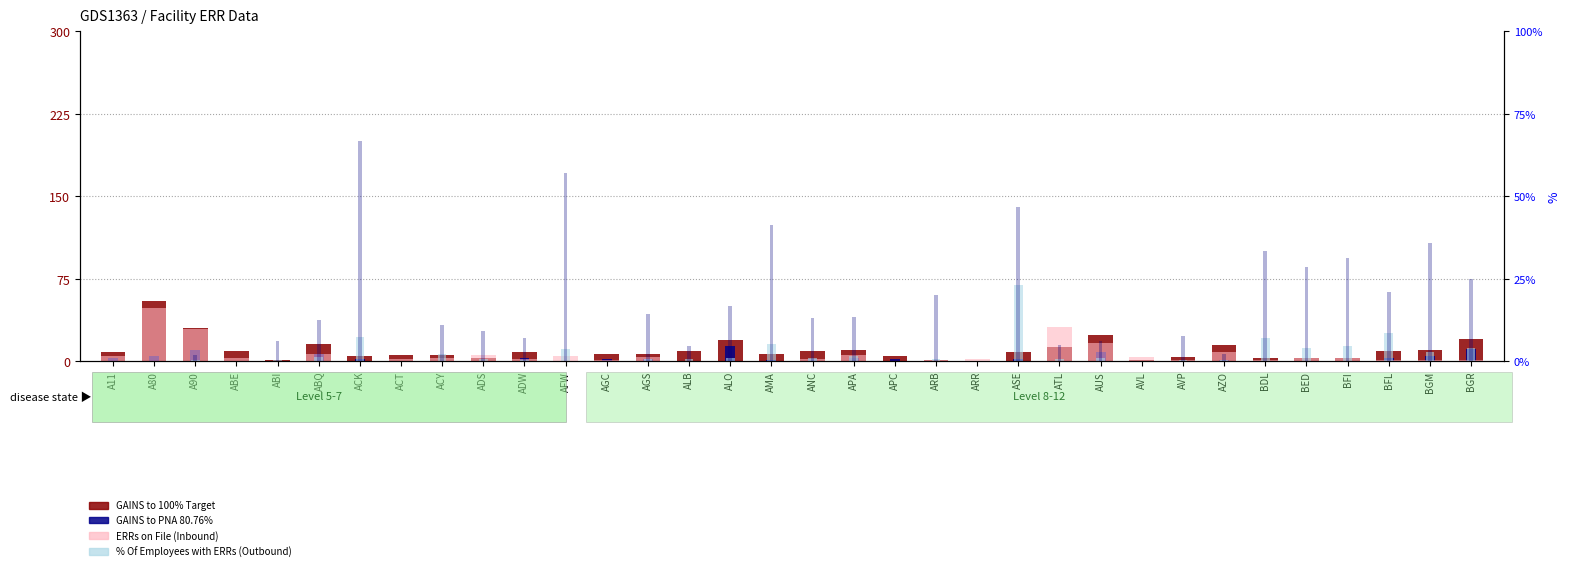

How many data points in GAINS to PNA 80.76% are less than 2?

17